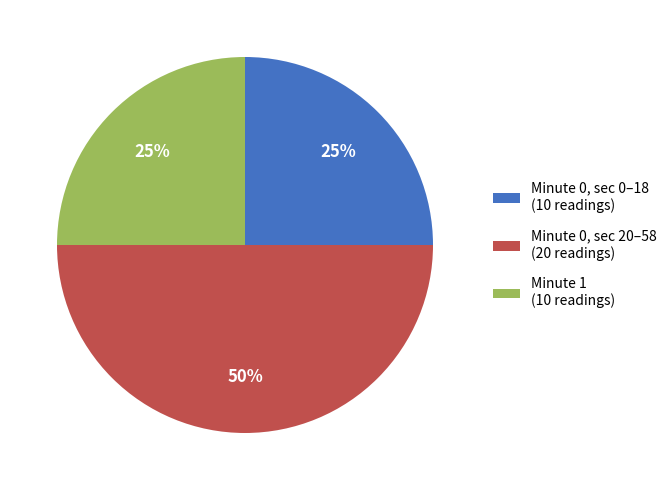

What percentage is the Minute 0, sec 0–18 (10 readings) slice, to the nearest percent?

25%